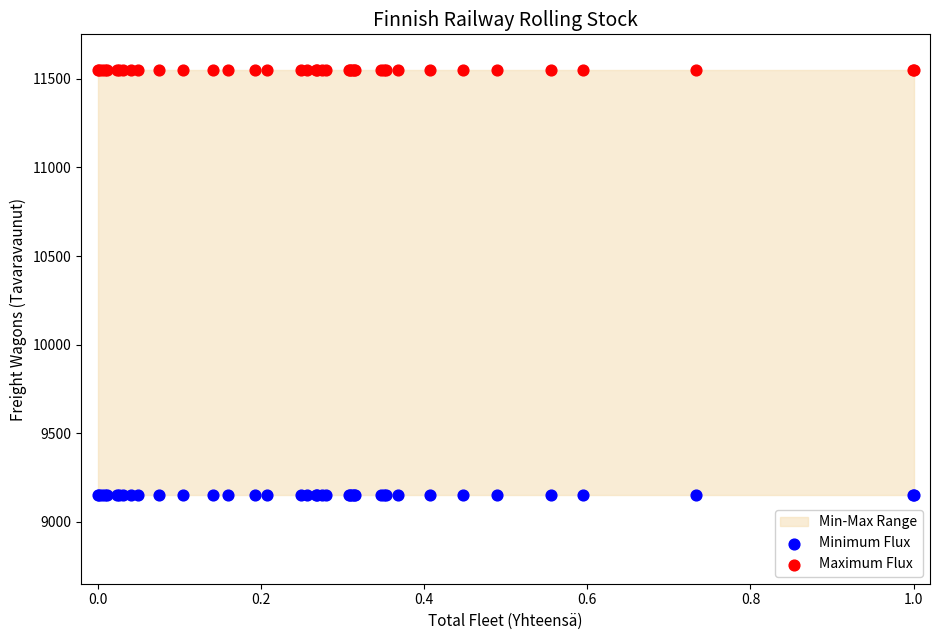

Which series reaches the maximum Y coordinate?

Maximum Flux